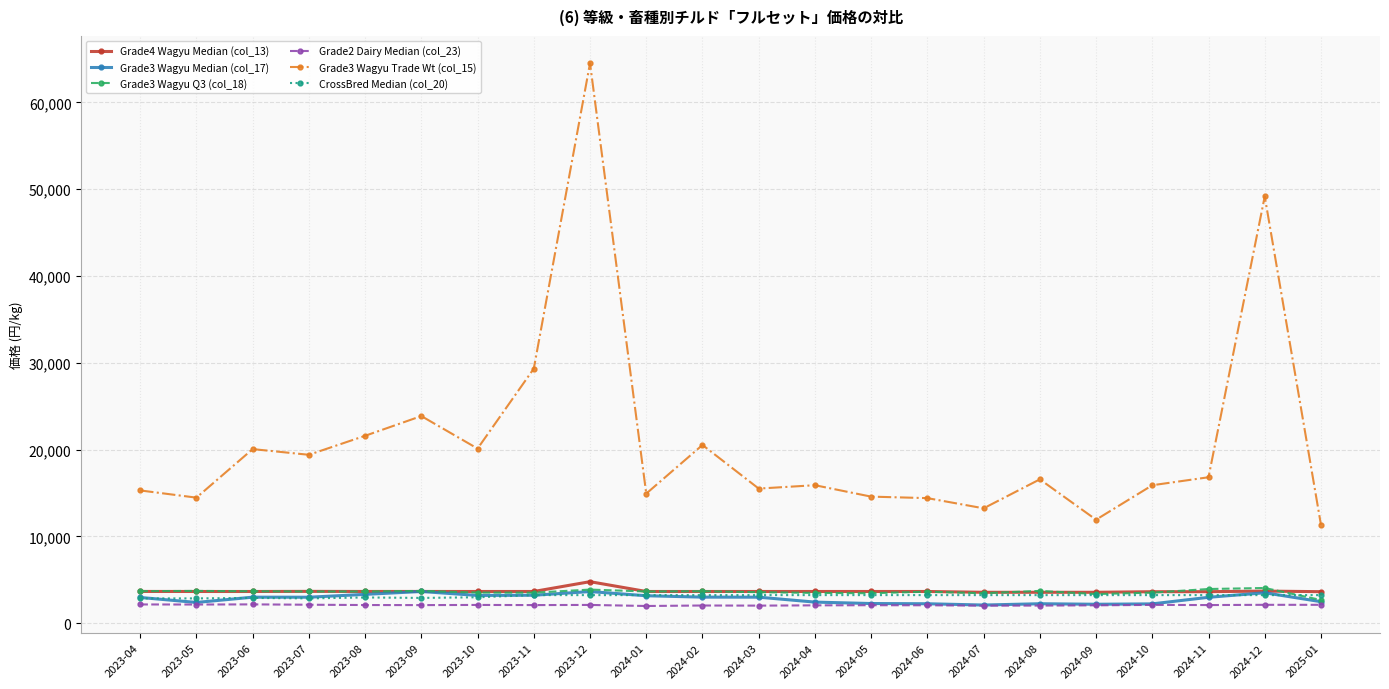

True or false: Grade4 Wagyu Median (col_13) has more than 0 interior local peaks.

True